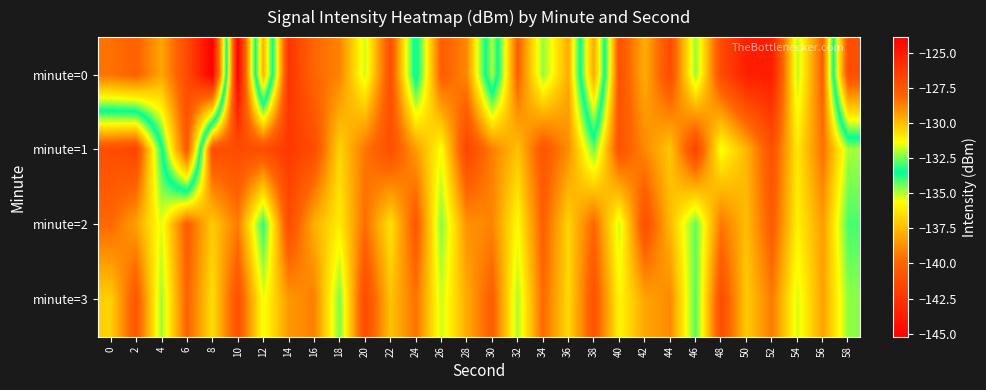

What is the spread (max minus min) of values at 18?

3.7